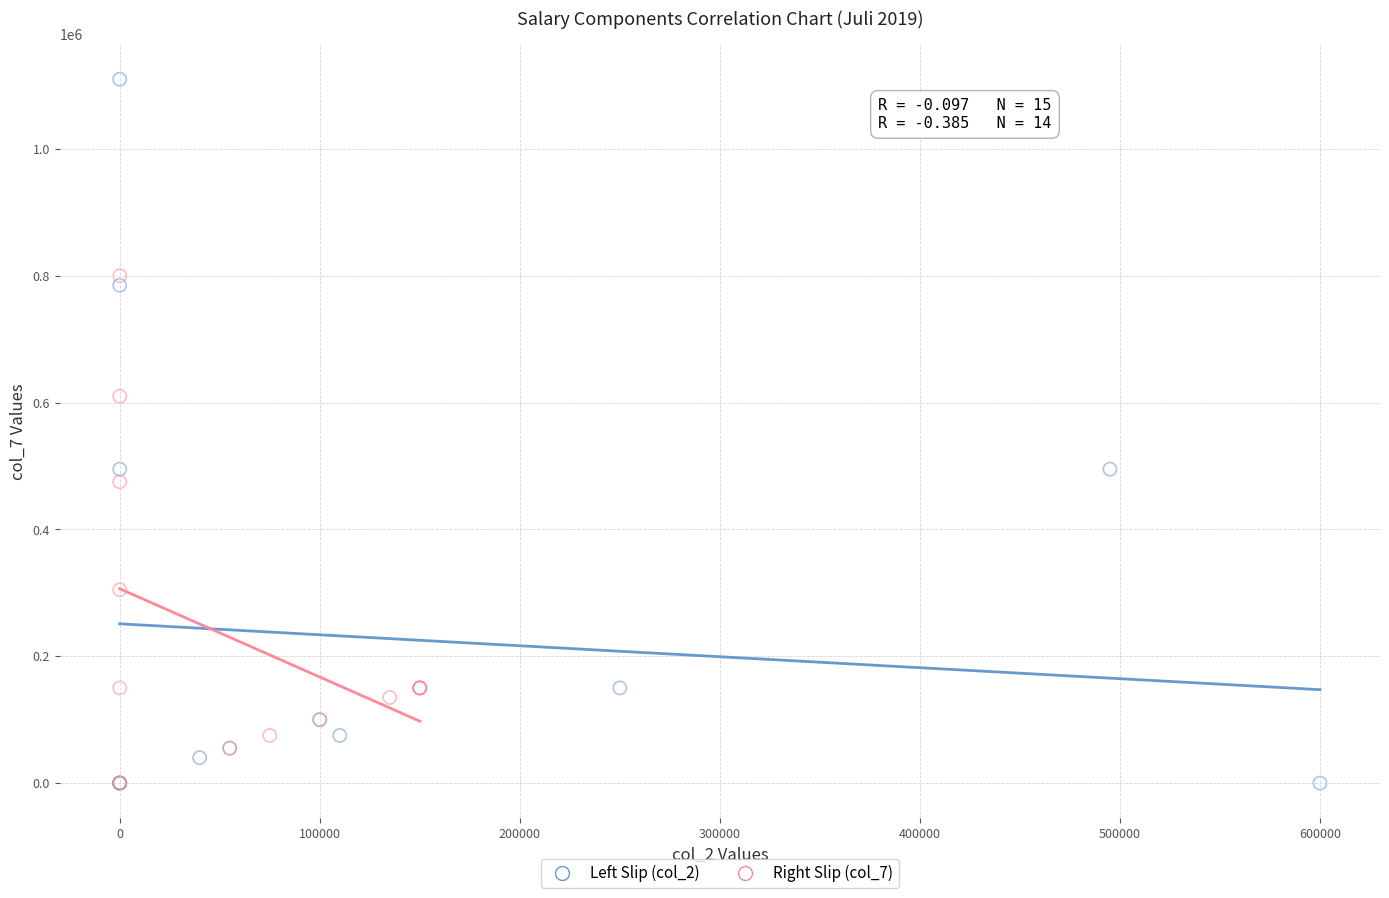

What are all the series names shown in the legend?

Left Slip (col_2), Right Slip (col_7)